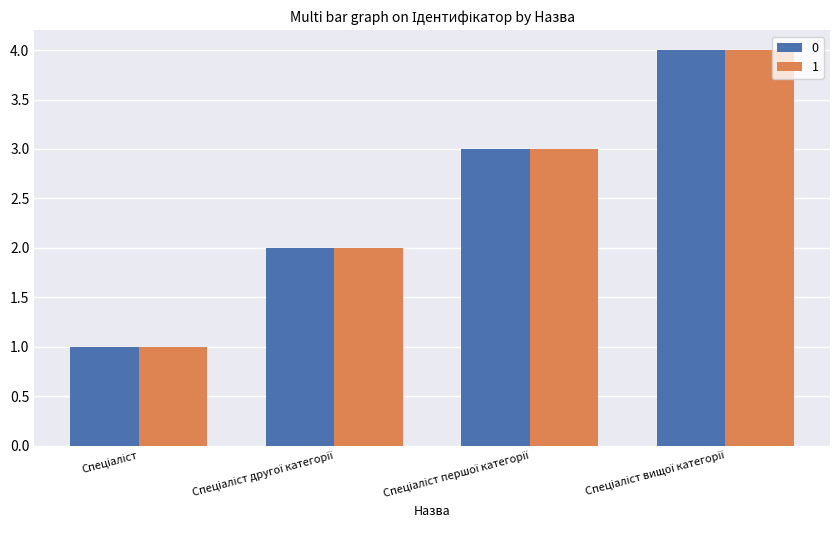

How many bars are there in total?

8